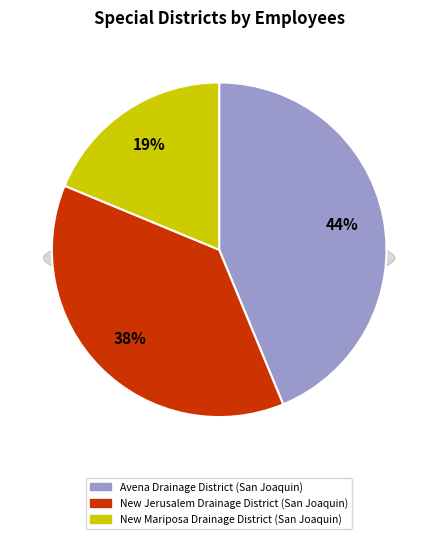

How many slices are in this pie chart?

3